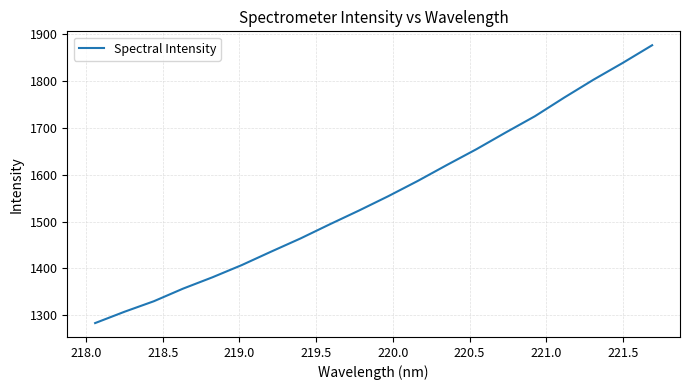

What is the maximum value shown in the chart?

1876.0